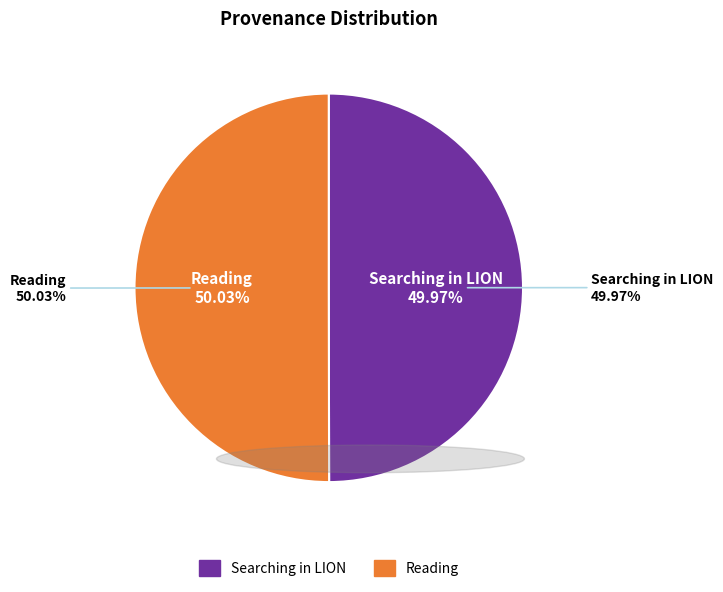

How many slices are in this pie chart?

2